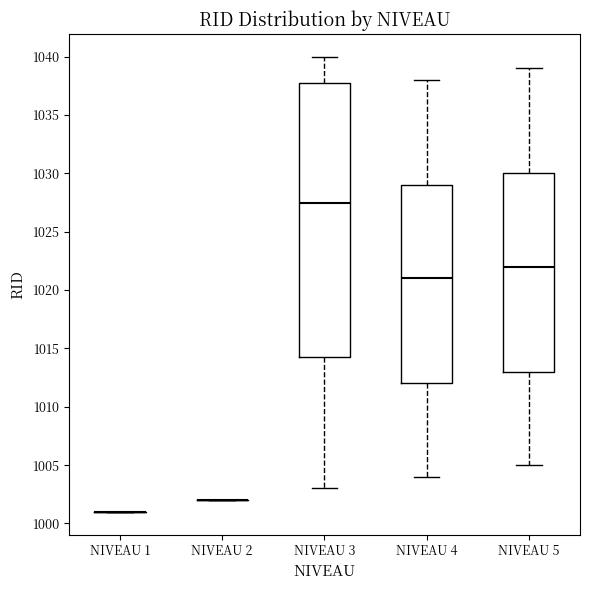

Where does the median line of the box for NIVEAU 3 sit on the y-axis? The values are not printed on the chart, so give them approximately, as read against the axis.

1027.5